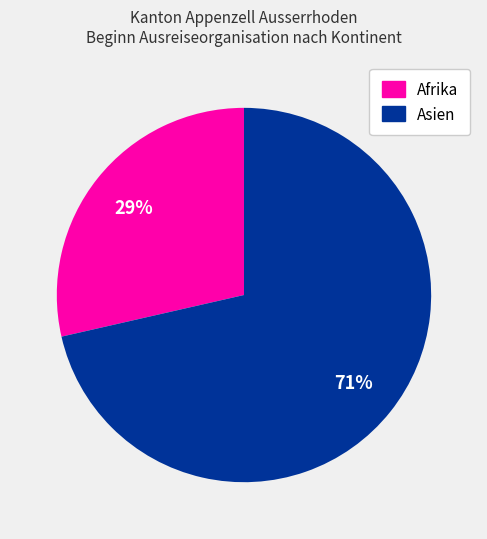

How many slices are in this pie chart?

2